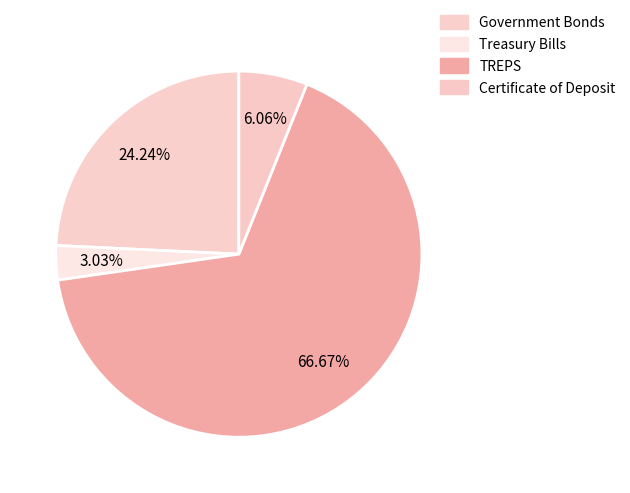

To the nearest percent, what percentage of the pie is TREPS?

67%